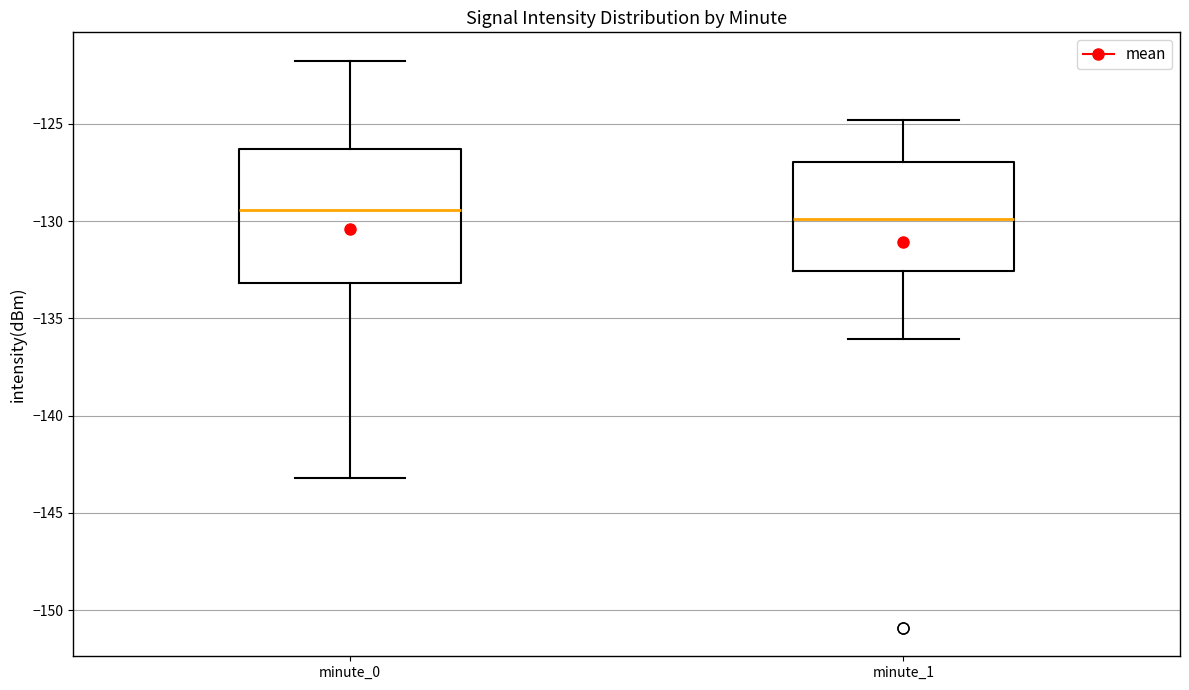

Comparing the boxes themselves (not the whiskers), which one is the tallest?

minute_0